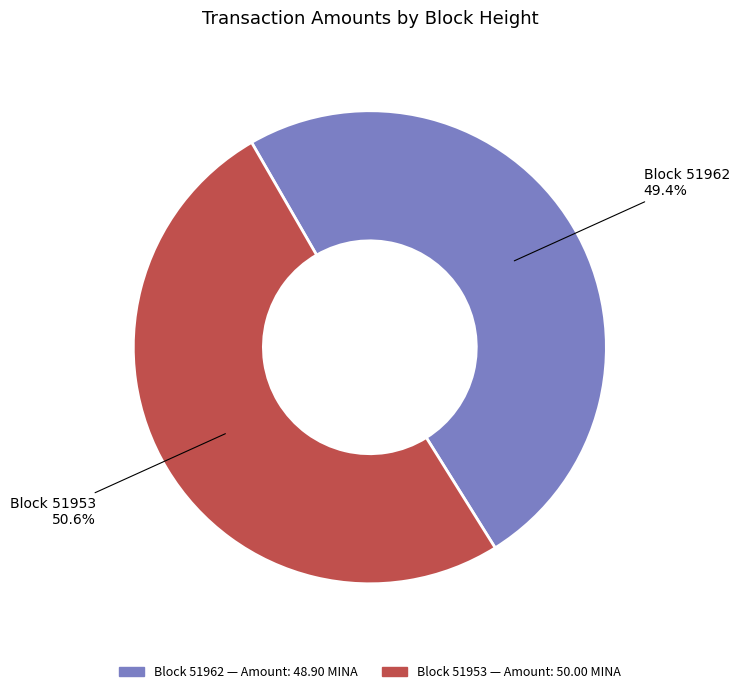

Is there a majority slice in this chart?

Yes